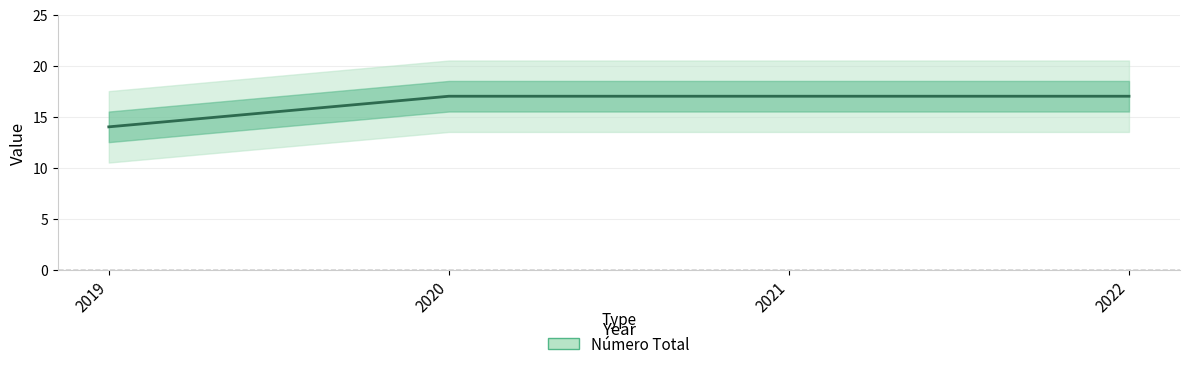

Reading left to right, list all the values displayed in this chart.

2019=14	2020=17	2021=17	2022=17